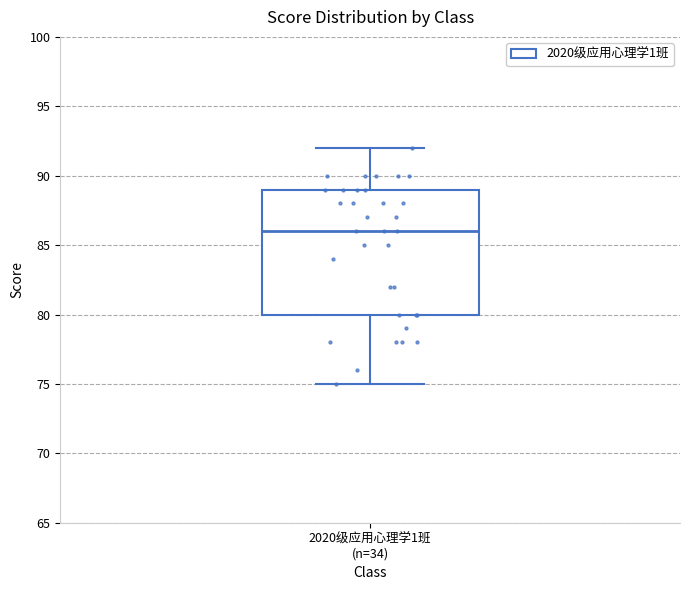

Read this box plot against the y-axis: the position of the median line, the range covered by the box, and the ends of both whiskers. The values are not printed on the chart, so give them approximately, as read against the axis.

median 86, box 80 to 89, whiskers 75 to 92